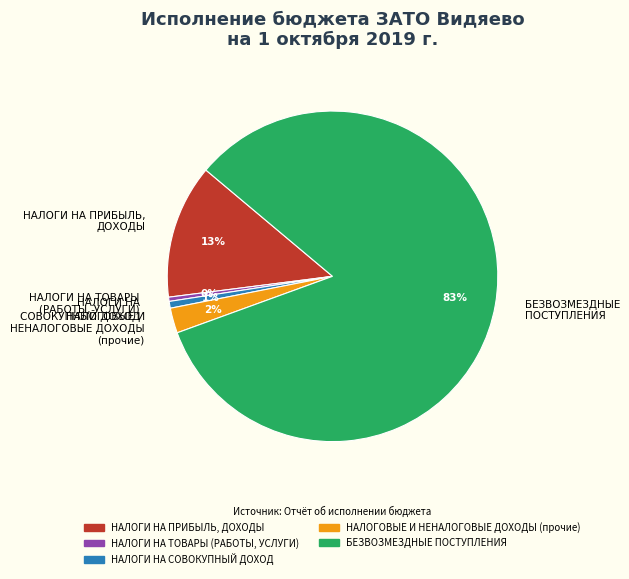

Which slice is the largest?

БЕЗВОЗМЕЗДНЫЕ ПОСТУПЛЕНИЯ